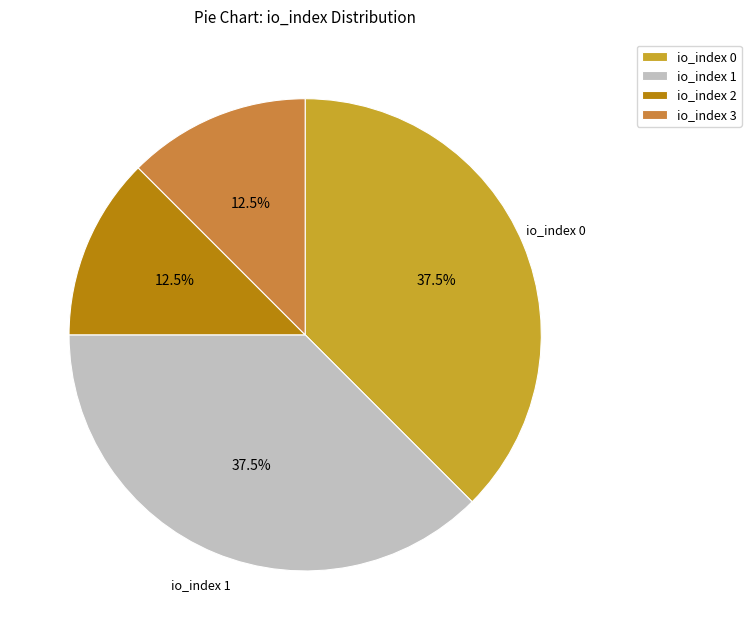

What percentage do io_index 1 and io_index 3 together represent?

50.0%